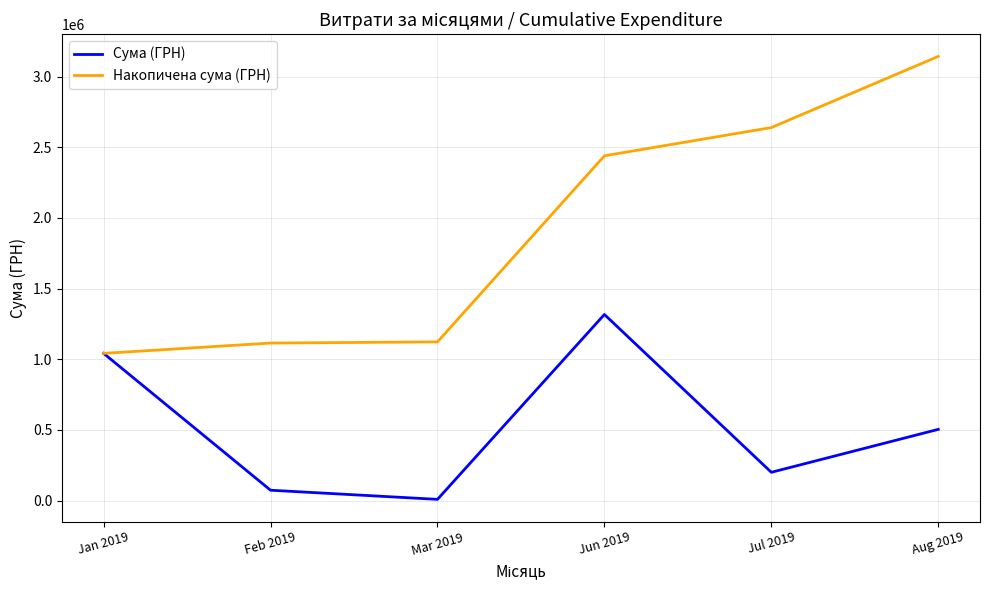

What is the total value across all series at Feb 2019?

1187673.7